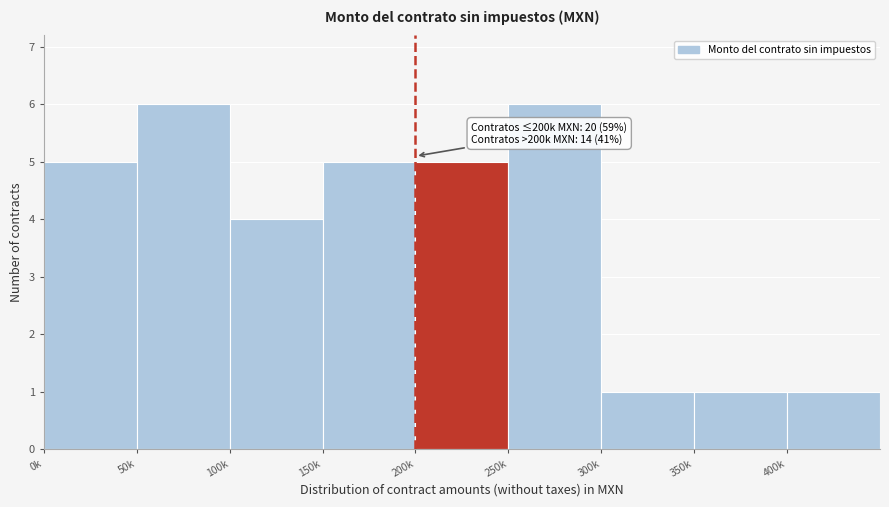

Reading left to right, list all the values displayed in this chart.

0k=5	50k=6	100k=4	150k=5	200k=5	250k=6	300k=1	350k=1	400k=1